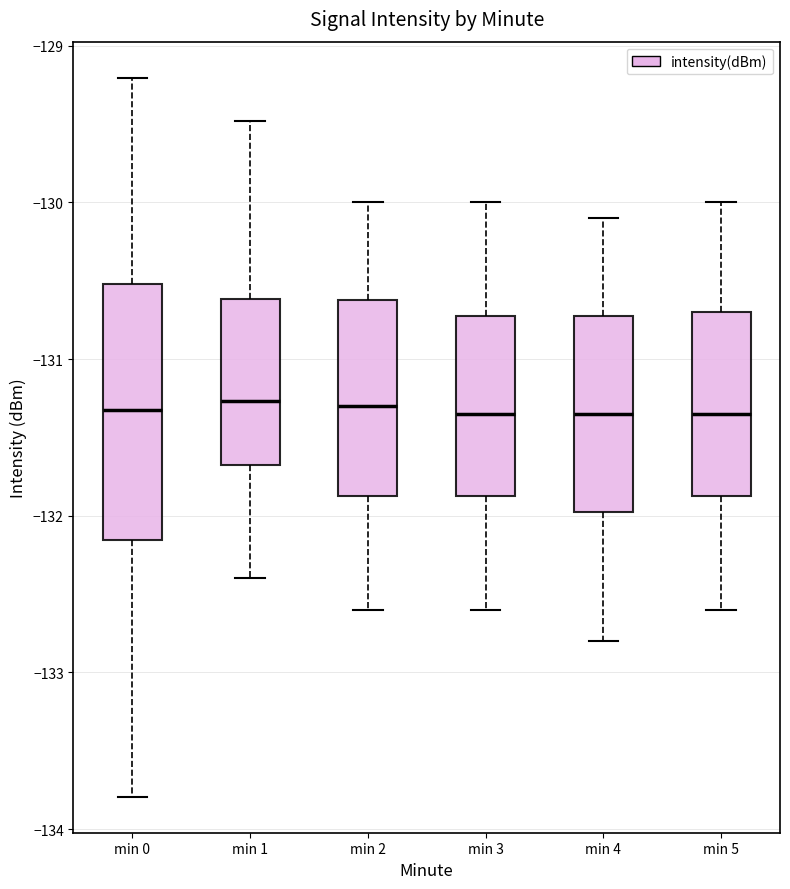

Comparing the boxes themselves (not the whiskers), which one is the tallest?

min 0